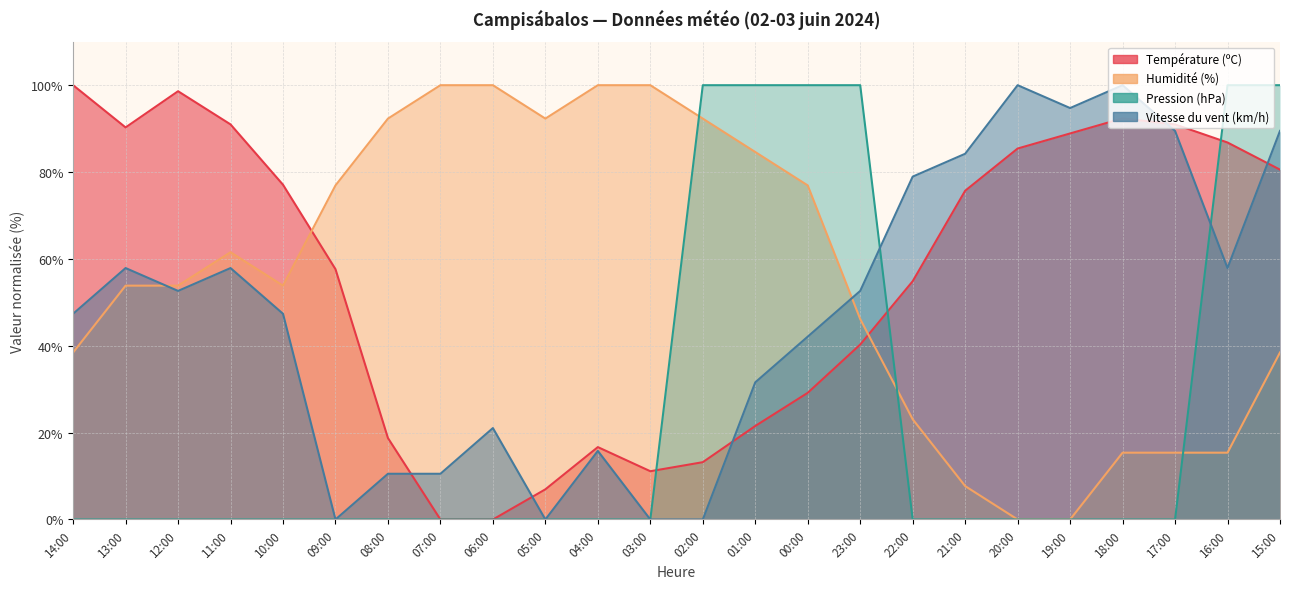

What are all the series names shown in the legend?

Température (ºC), Humidité (%), Pression (hPa), Vitesse du vent (km/h)